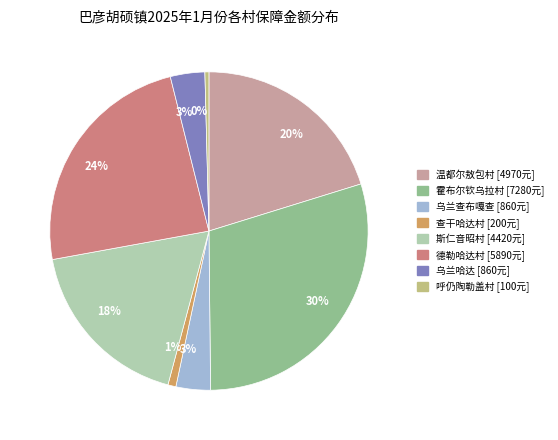

Is there a majority slice in this chart?

No